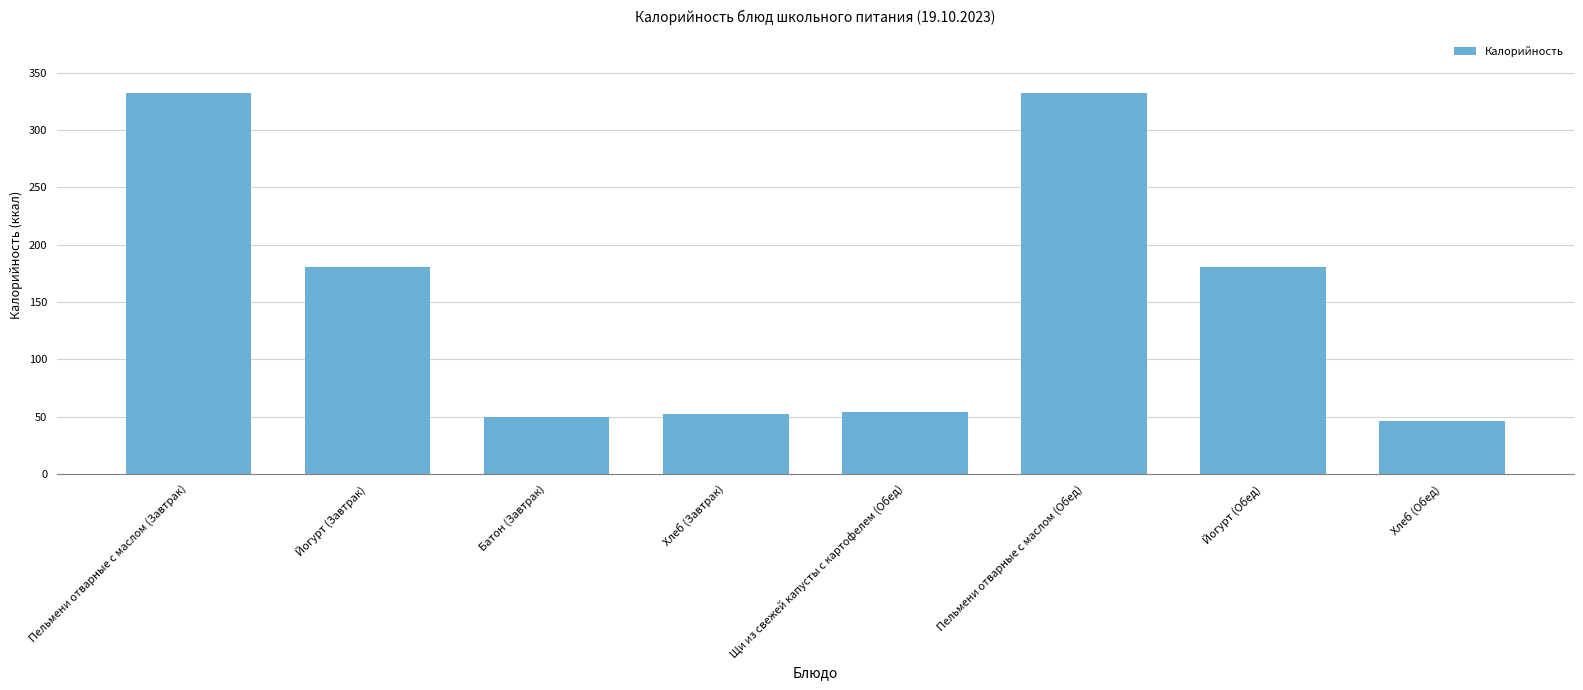

Reading left to right, what are all the values shown in this chart?

Пельмени отварные с маслом (Завтрак)=332	Йогурт (Завтрак)=180	Батон (Завтрак)=50	Хлеб (Завтрак)=52	Щи из свежей капусты с картофелем (Обед)=54	Пельмени отварные с маслом (Обед)=332	Йогурт (Обед)=180	Хлеб (Обед)=46